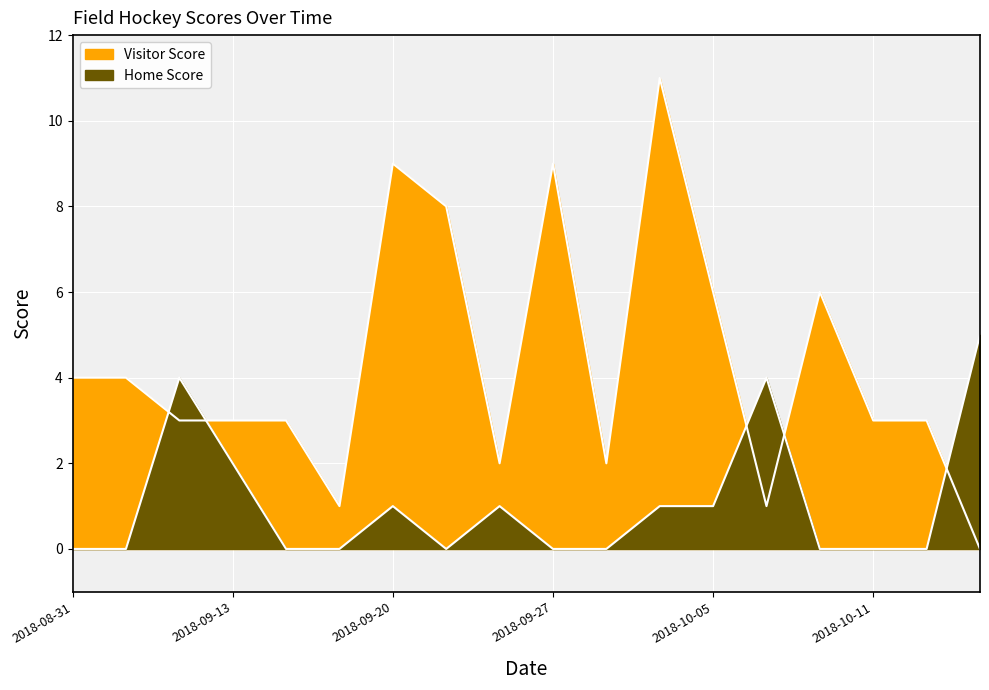

What is the greatest value displayed?

11